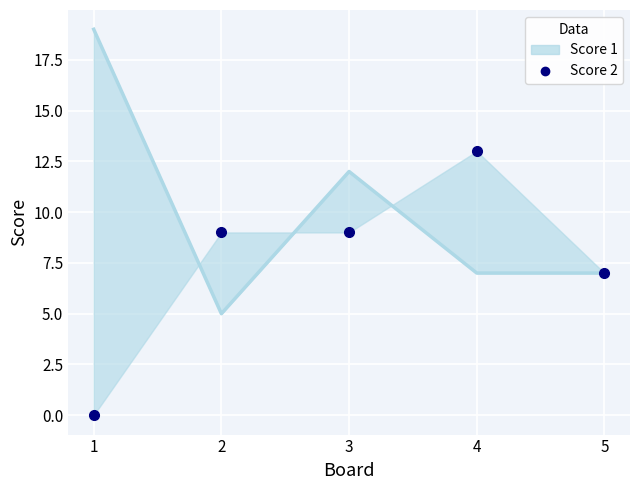

Reading left to right, transcribe all the data shown in this chart.

Score 1: 1=19	2=5	3=12	4=7	5=7
Score 2: 1=0	2=9	3=9	4=13	5=7